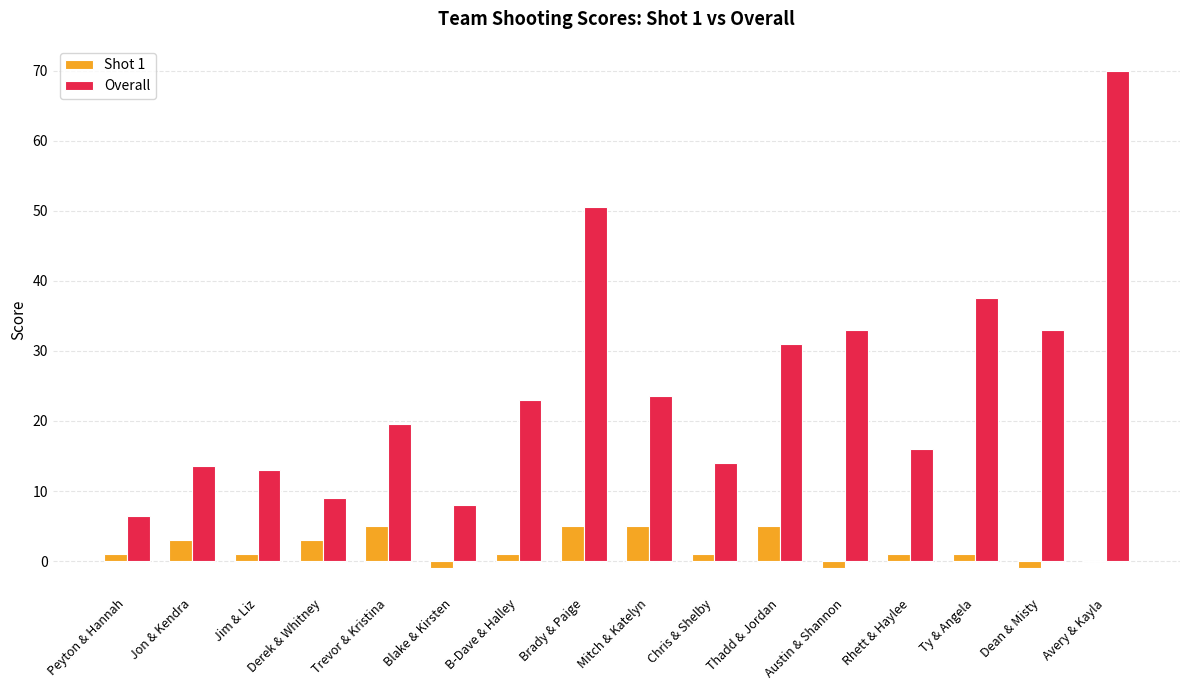

The Shot 1 series shows 1.0 at B-Dave & Halley. True or false?

True